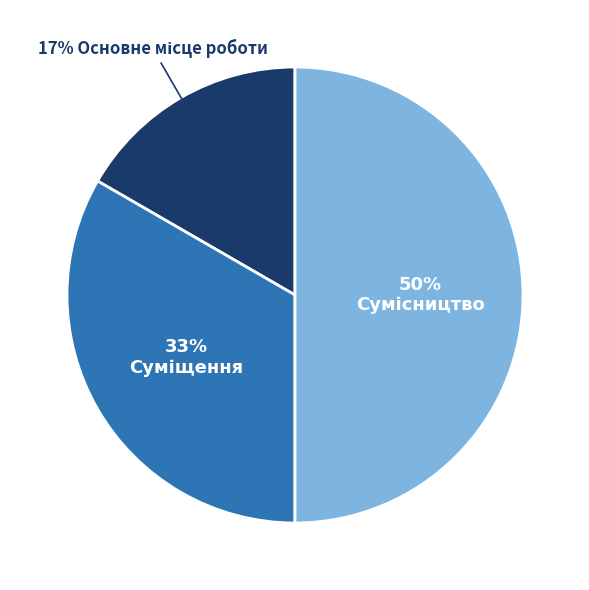

To the nearest percent, what is the average slice percentage?

33%